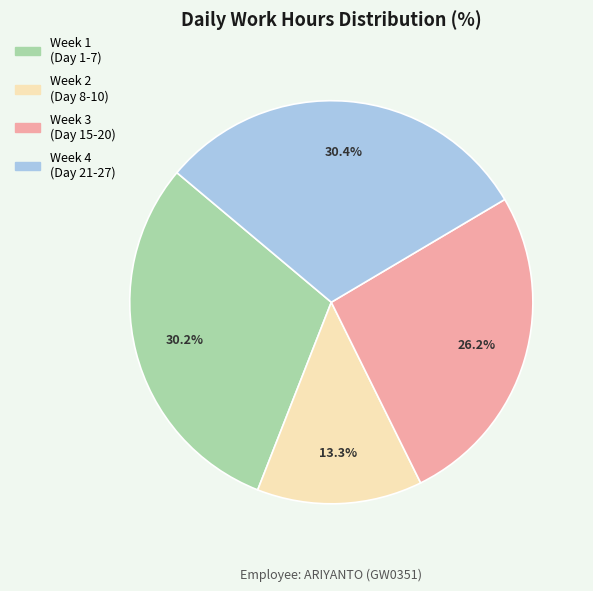

Does any single category account for the majority?

No